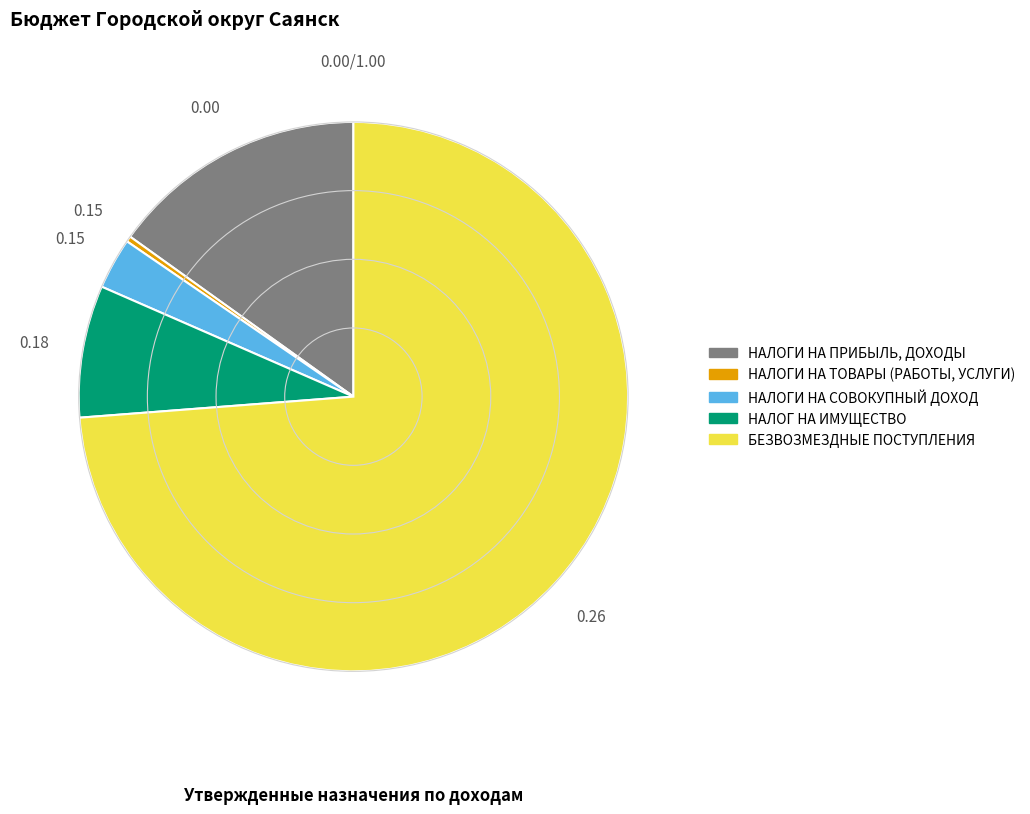

True or false: НАЛОГИ НА ПРИБЫЛЬ, ДОХОДЫ accounts for 6% of the total.

False